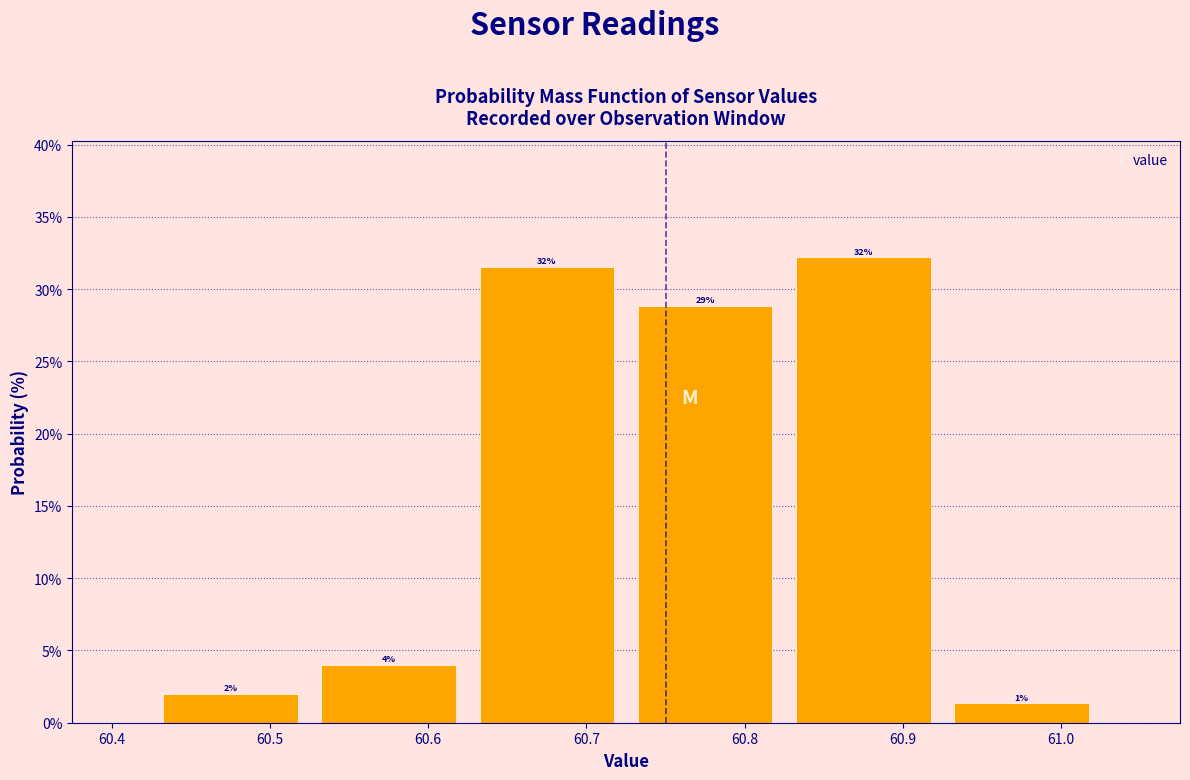

Over which range of the x-axis is the bar tallest?

60.825 to 60.925